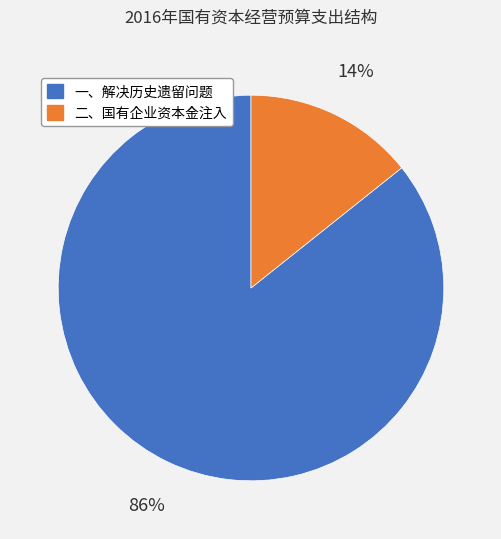

To the nearest percent, what is the average slice percentage?

50%